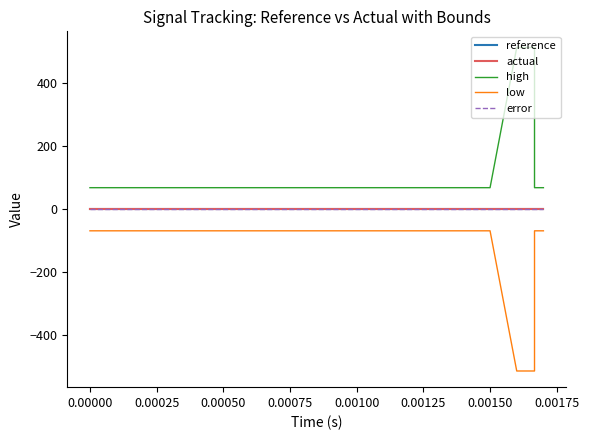

Which series has the widest spread of values?

high